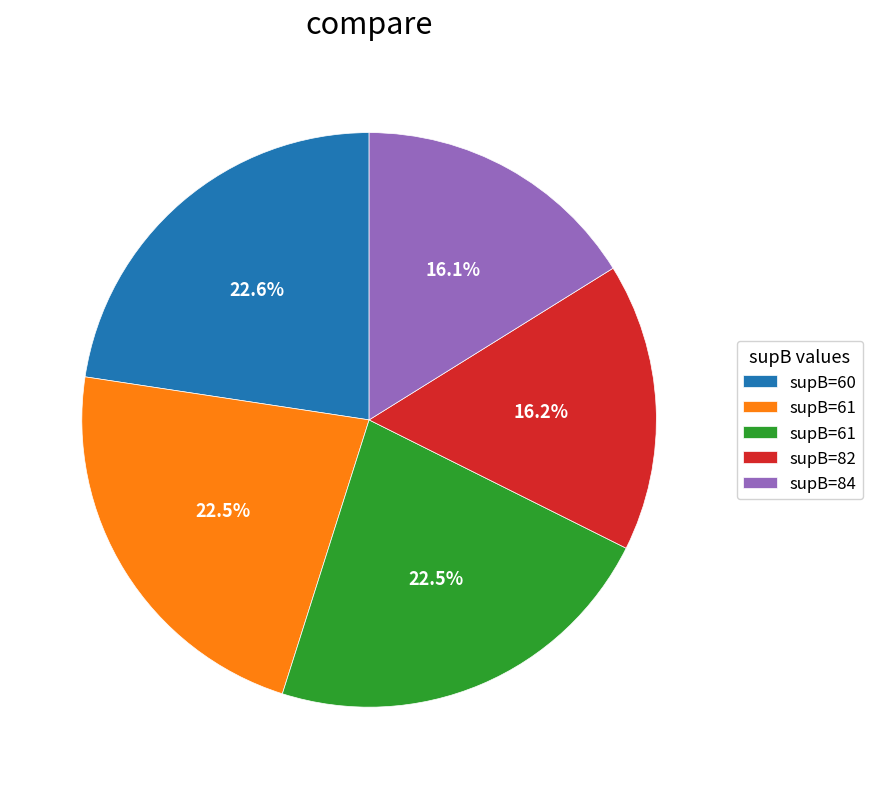

Does any single category account for the majority?

No